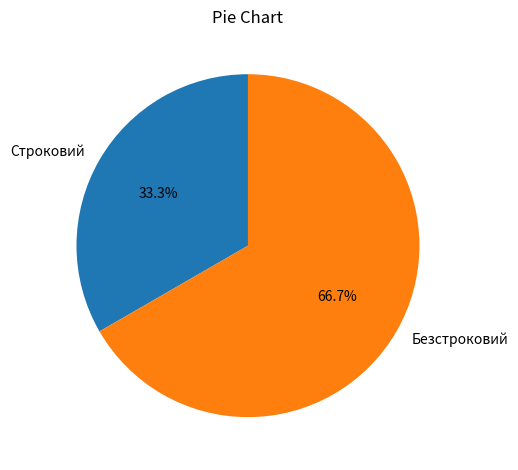

How many segments does this pie chart have?

2